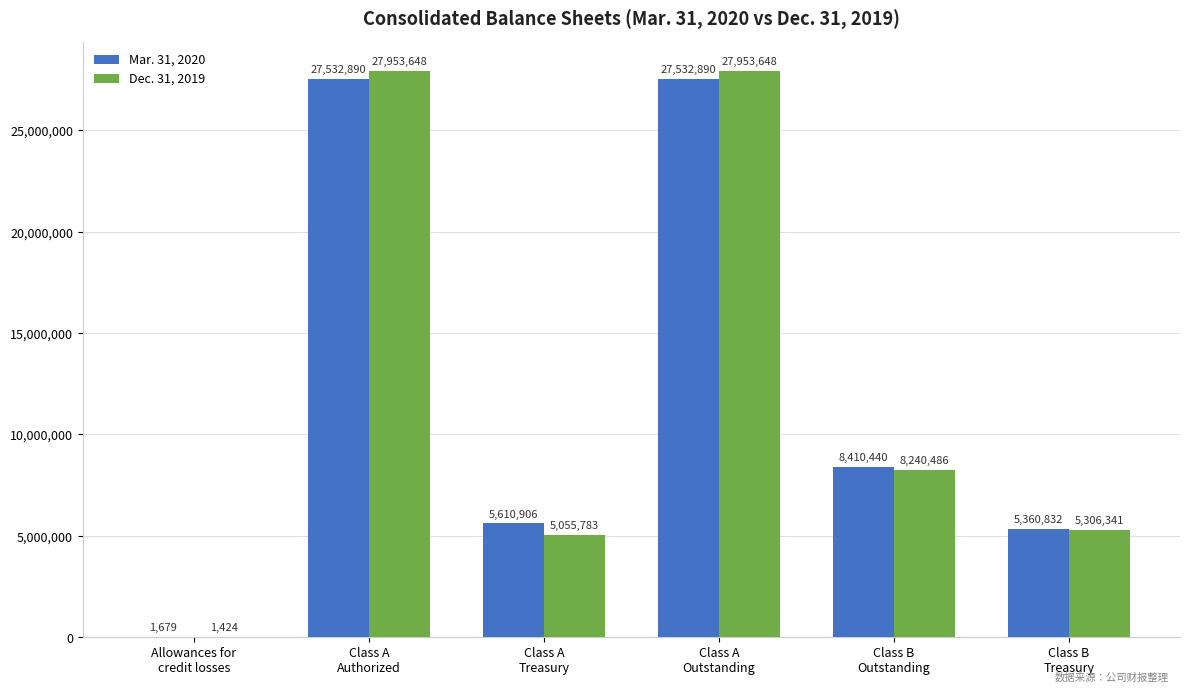

How many categories are shown in the chart?

6